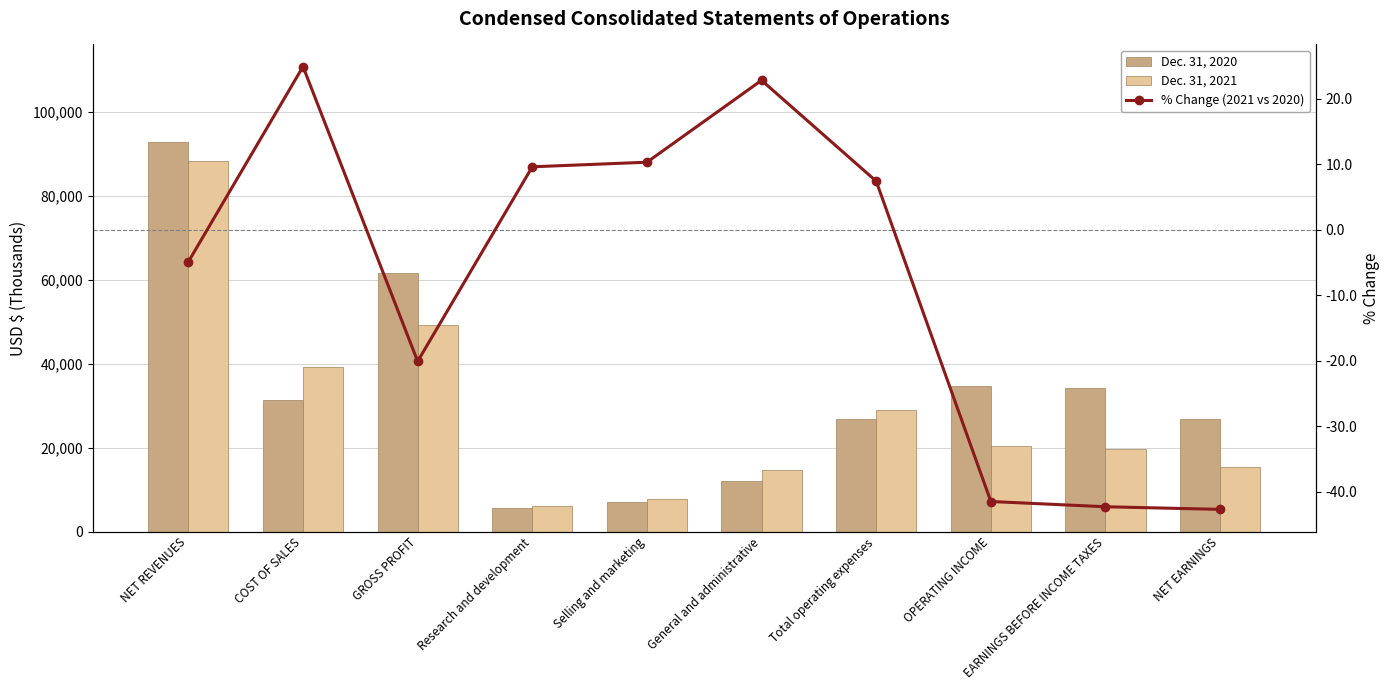

How many data points in % Change (2021 vs 2020) are less than 7?

5